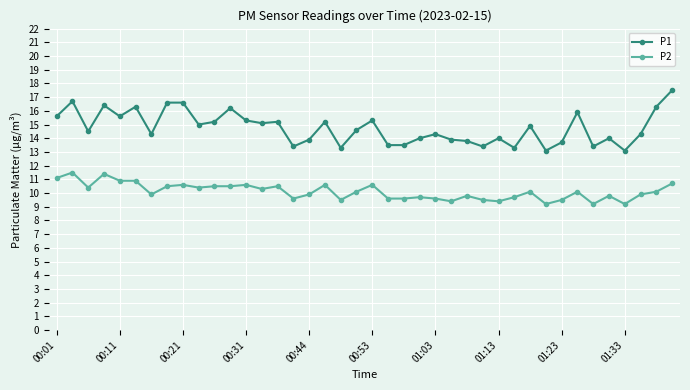

What is the difference between the maximum and minimum values in the P2 series?

2.3